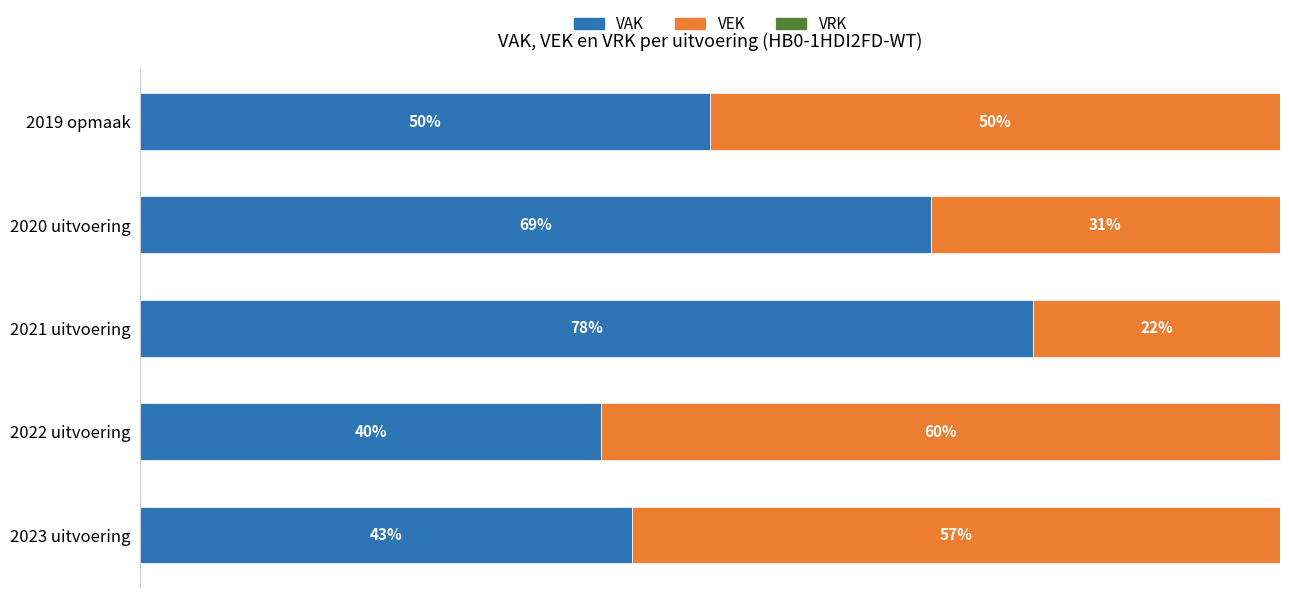

Rank the categories by VAK value from highest to lowest.

2021 uitvoering, 2020 uitvoering, 2019 opmaak, 2023 uitvoering, 2022 uitvoering